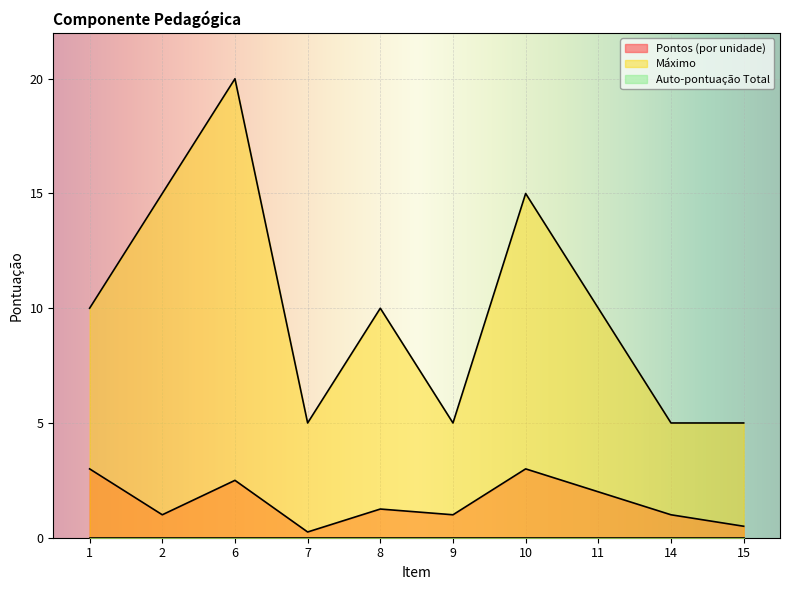

Reading right to left, extract all data points from this chart.

Pontos (por unidade): 15=0.5	14=1.0	11=2.0	10=3.0	9=1.0	8=1.2	7=0.2	6=2.5	2=1.0	1=3.0
Máximo: 15=5.0	14=5.0	11=10.0	10=15.0	9=5.0	8=10.0	7=5.0	6=20.0	2=15.0	1=10.0